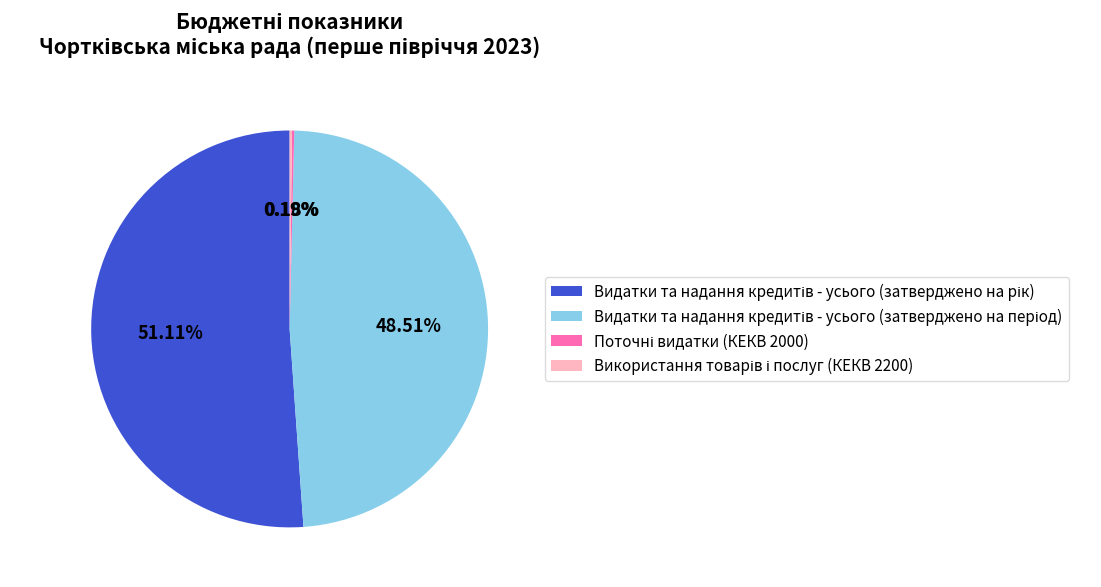

Does any single category account for the majority?

Yes